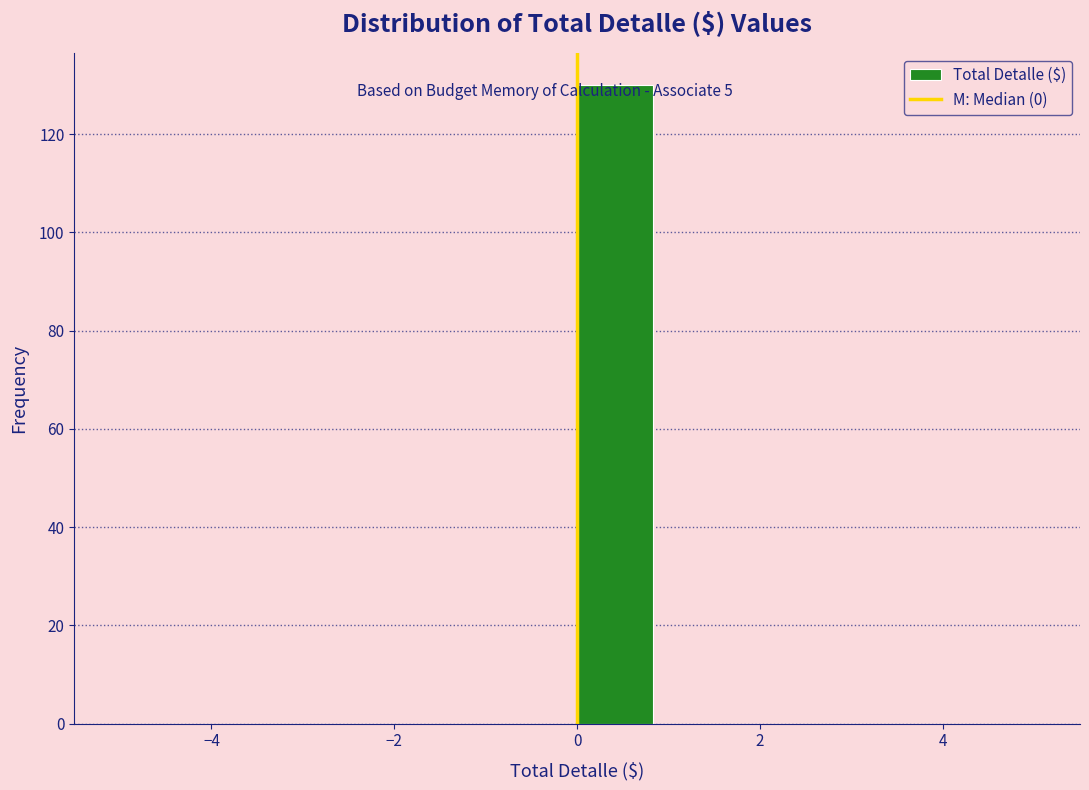

Reading left to right, transcribe this chart: for each bar, give the range it covers on the x-axis and its height. Neither the bar edges nor the heights are printed on the chart, so give them approximately, as read against the axes.

-5.0 to -4.2: 0
-4.2 to -3.4: 0
-3.4 to -2.4: 0
-2.4 to -1.6: 0
-1.6 to -0.8: 0
-0.8 to 0.0: 0
0.0 to 0.8: 130
0.8 to 1.6: 0
1.6 to 2.6: 0
2.6 to 3.4: 0
3.4 to 4.2: 0
4.2 to 5.0: 0